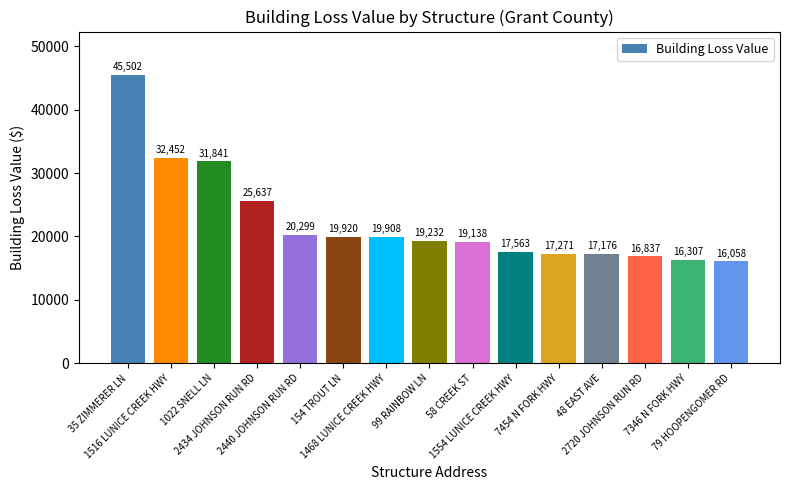

The value at 2440 JOHNSON RUN RD is 10657.5. True or false?

False